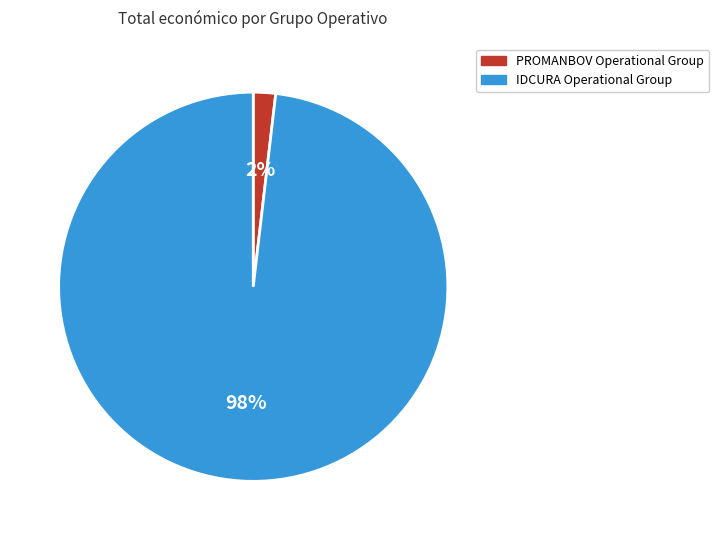

How many slices are in this pie chart?

2